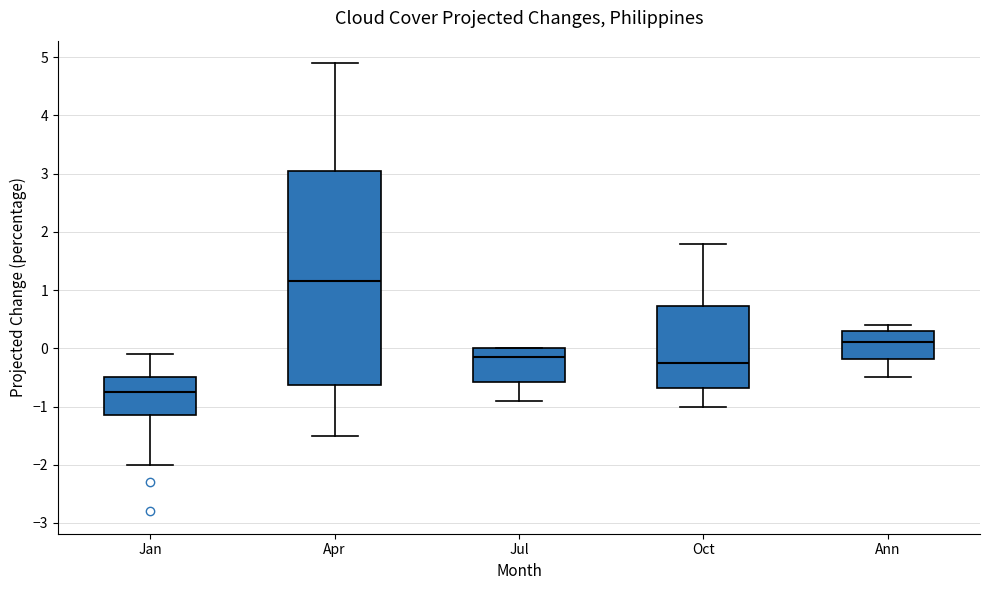

Comparing the boxes themselves (not the whiskers), which one is the tallest?

Apr